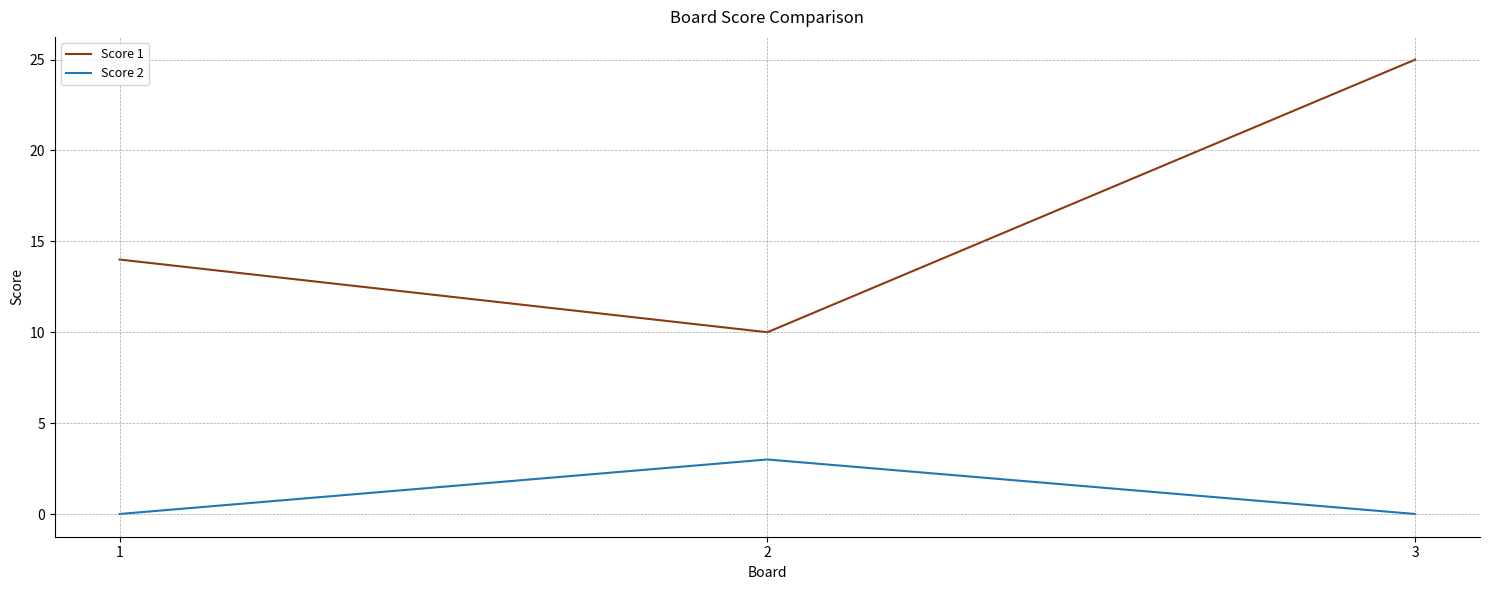

Where is Score 1 nearest to the value 17?

1